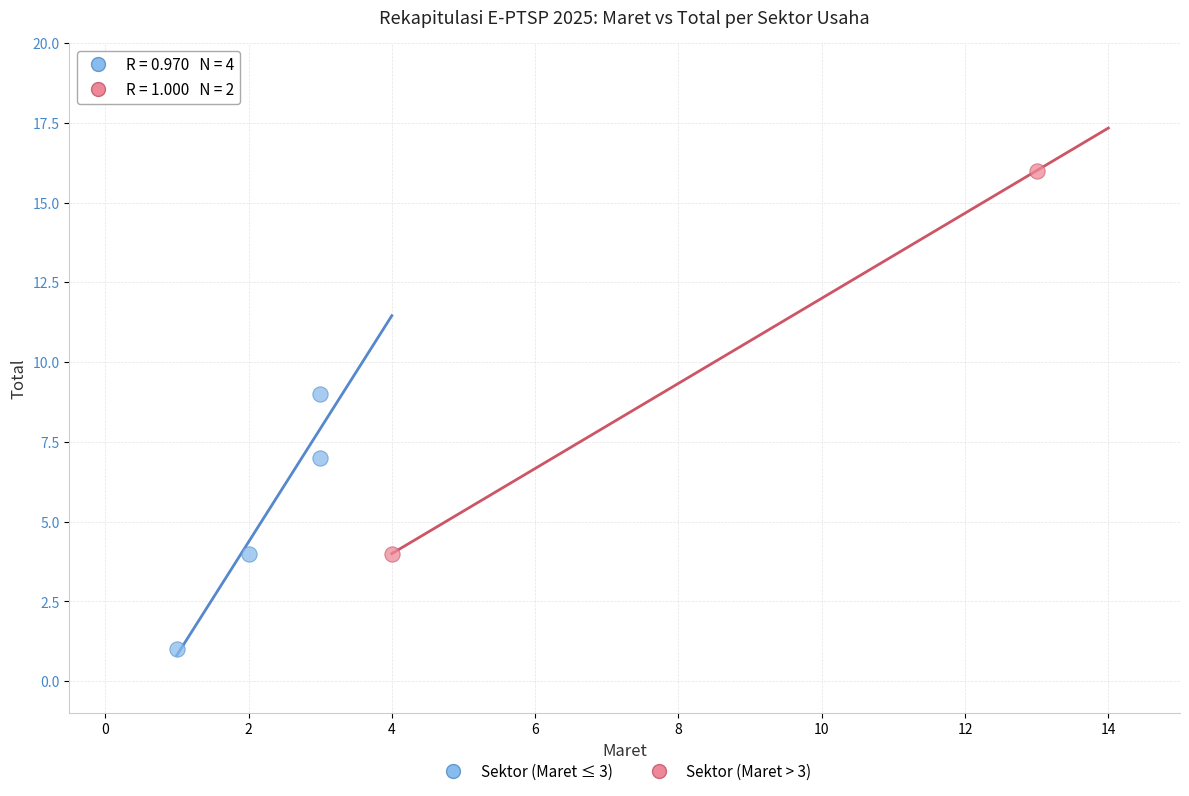

Which series reaches the minimum Y coordinate?

Sektor (Maret ≤ 3)